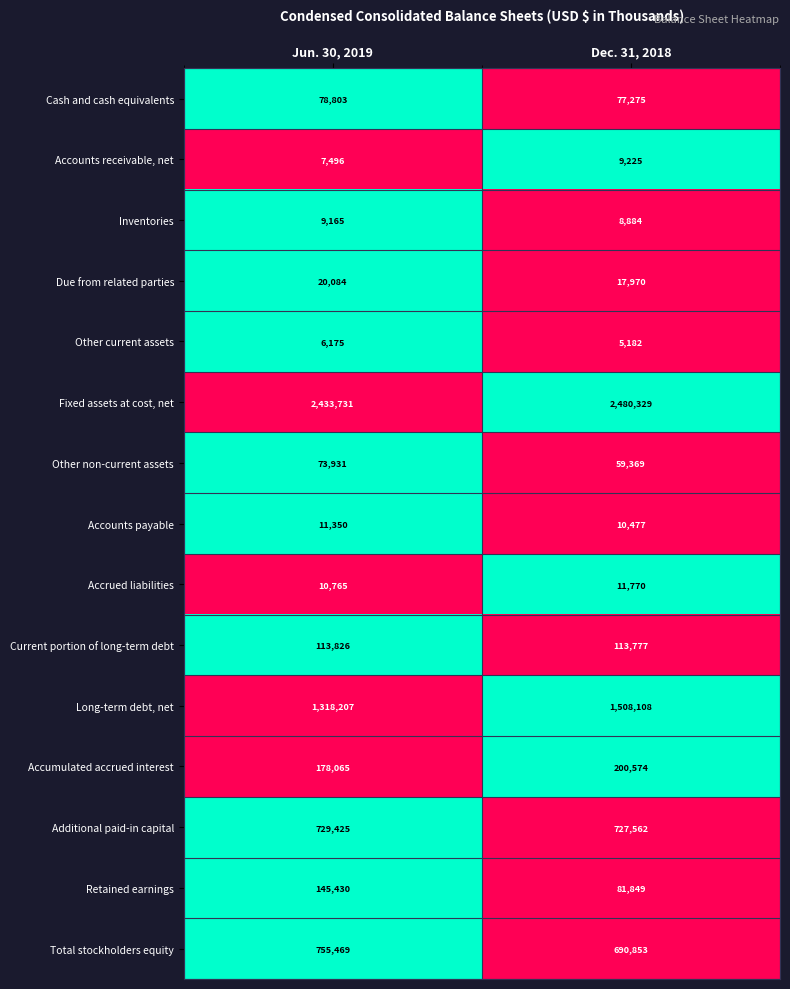

Which series changed the most between Jun. 30, 2019 and Dec. 31, 2018?

Long-term debt, net